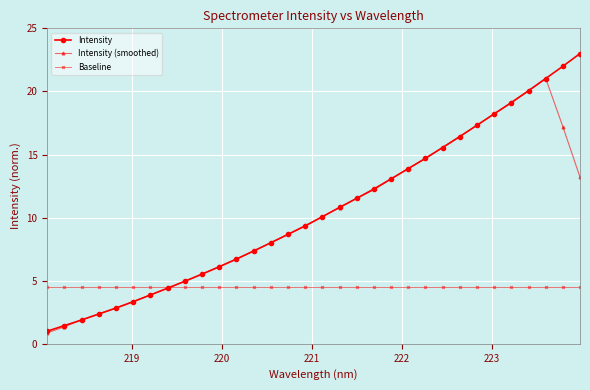

How many intersections are there between Baseline and Intensity (smoothed)?

1